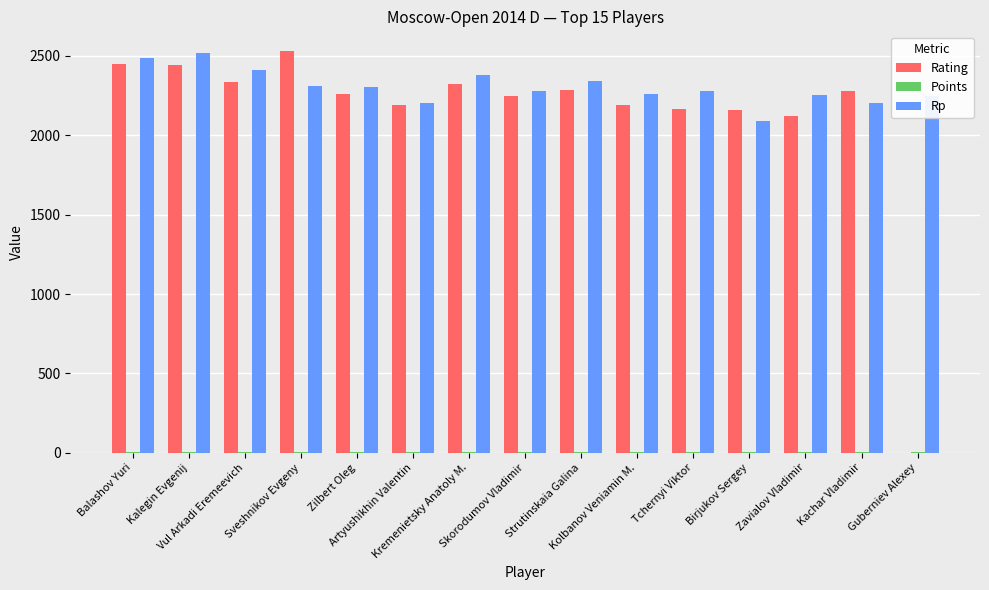

What is the greatest value displayed?

2528.0